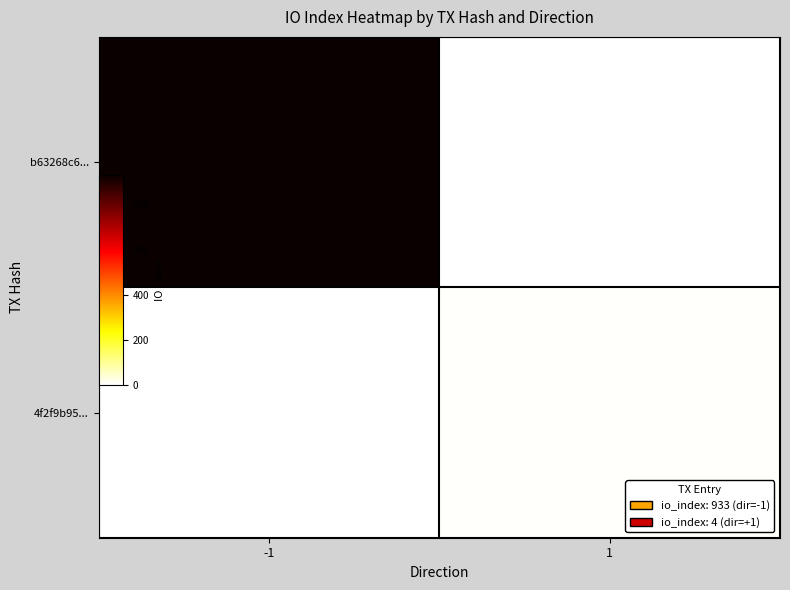

List the series in order of their peak value, highest first.

b63268c6..., 4f2f9b95...